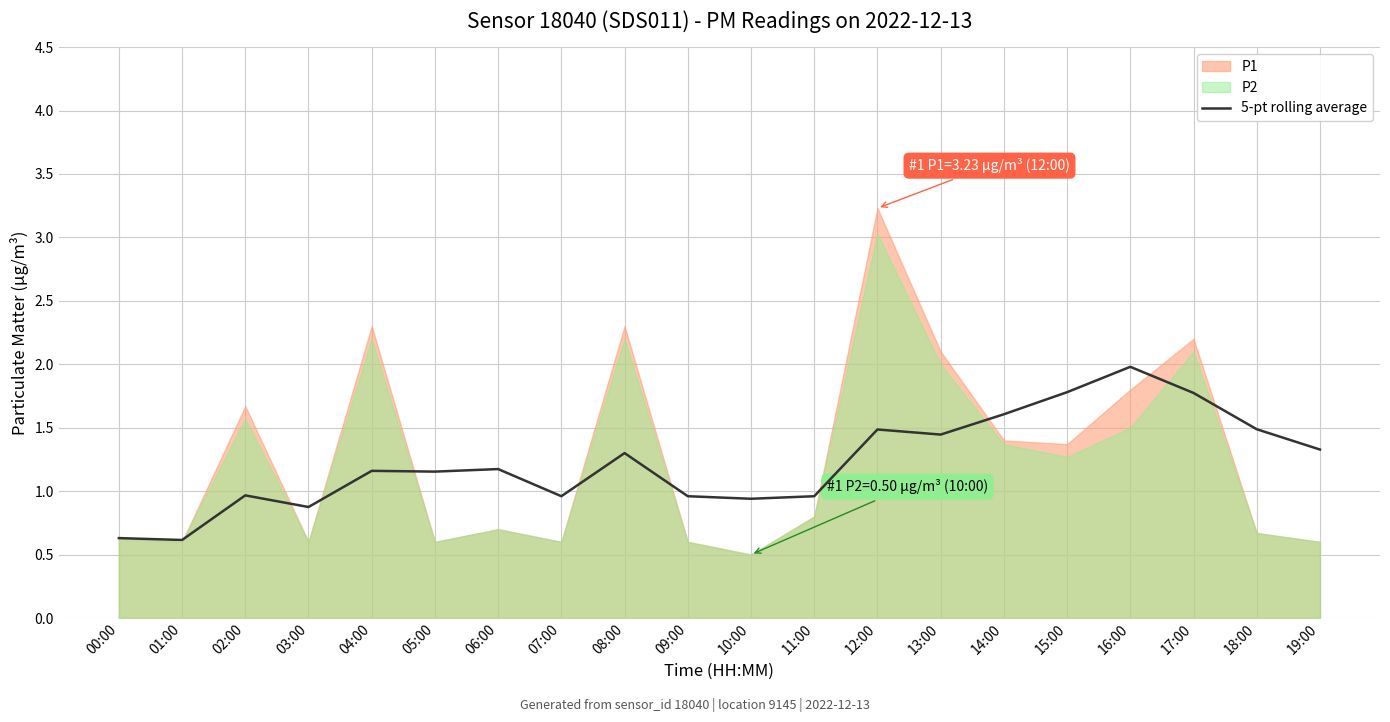

The value at 15:00 is 1.8. True or false?

True